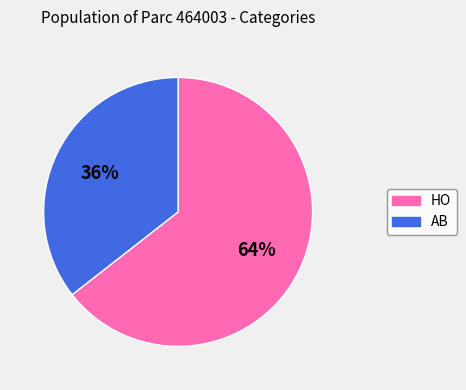

Which has a higher value, AB or HO?

HO